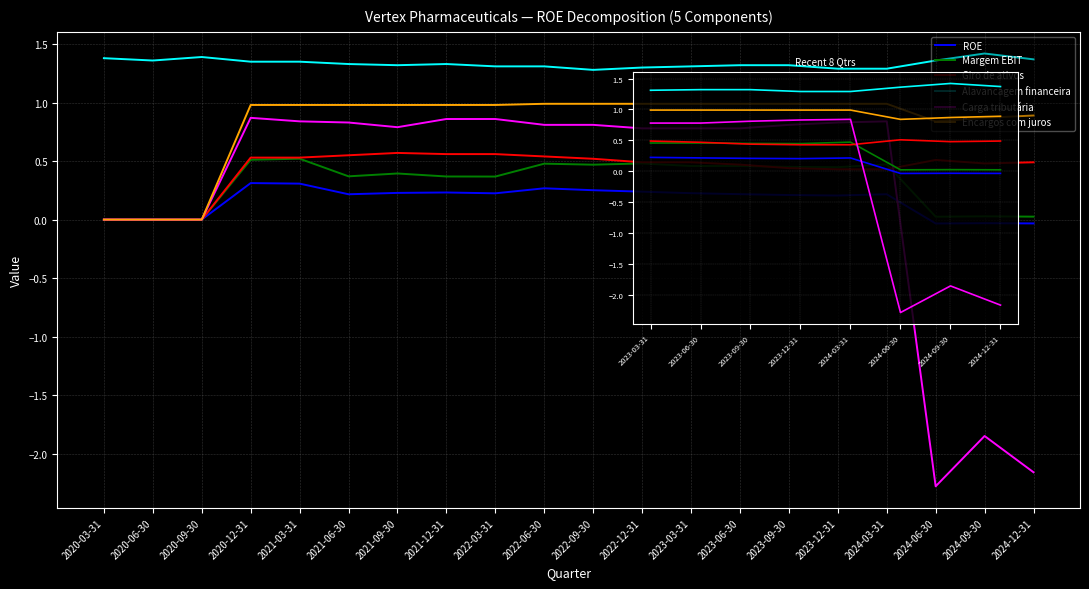

True or false: Margem EBIT and ROE intersect in this chart.

False